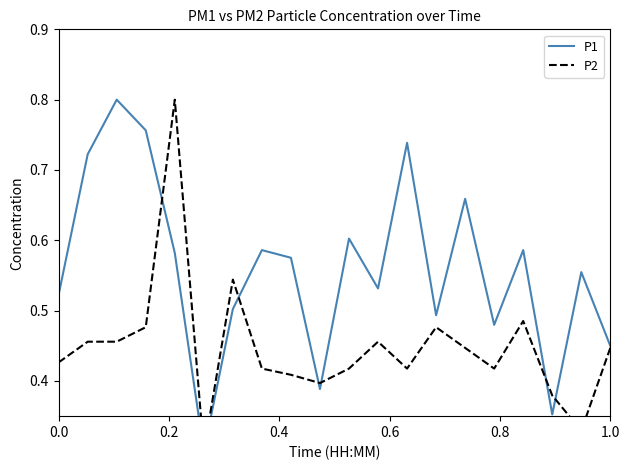

Is this an area chart (filled region under the line)?

No